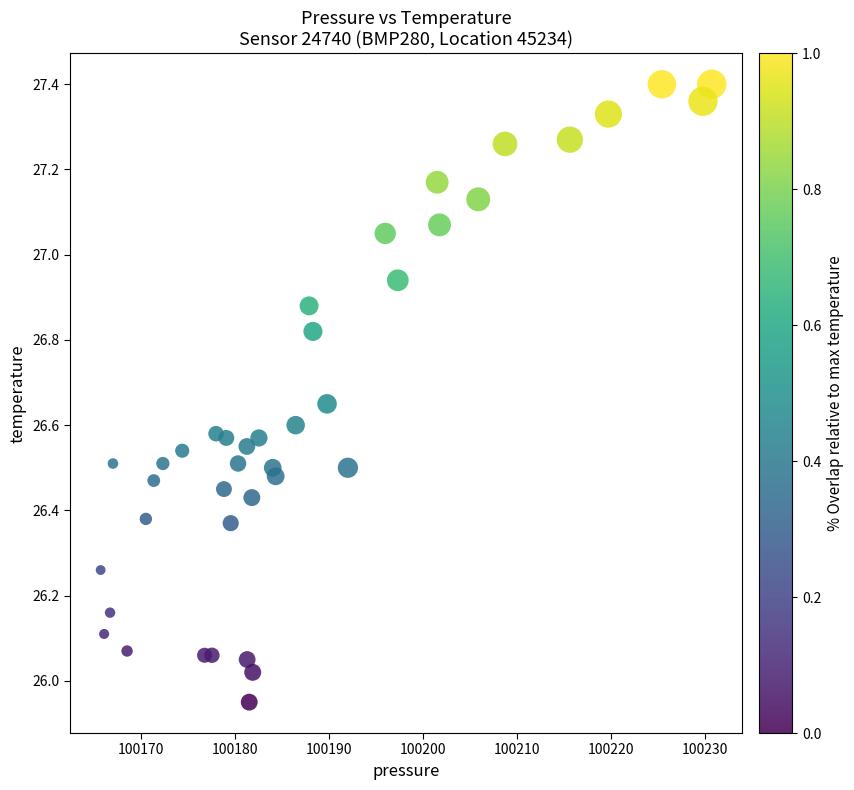

What is the range of X values (max minus min)?

65.0